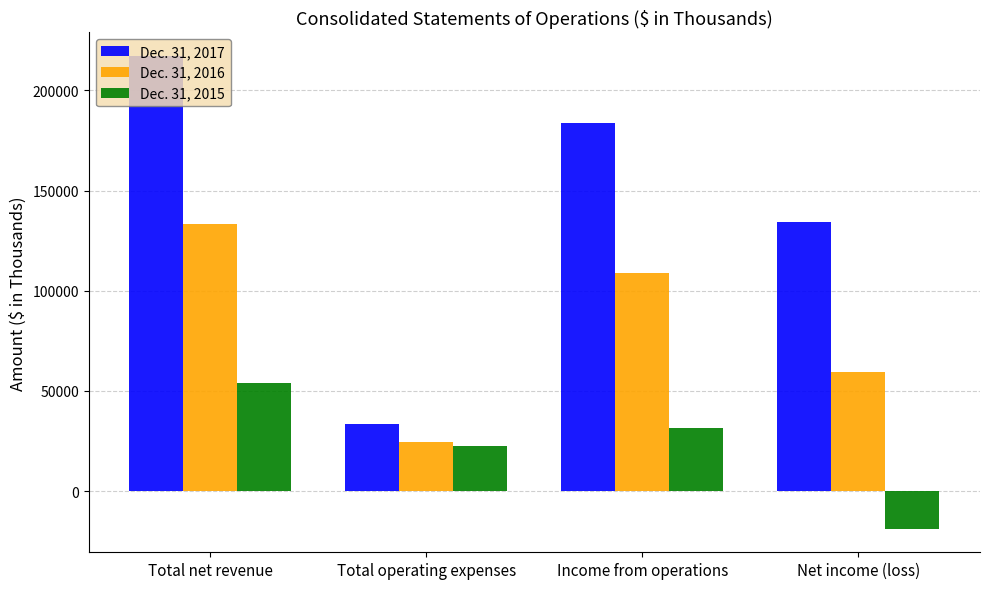

Is it true that Dec. 31, 2015 equals 22369 at Total operating expenses?

True